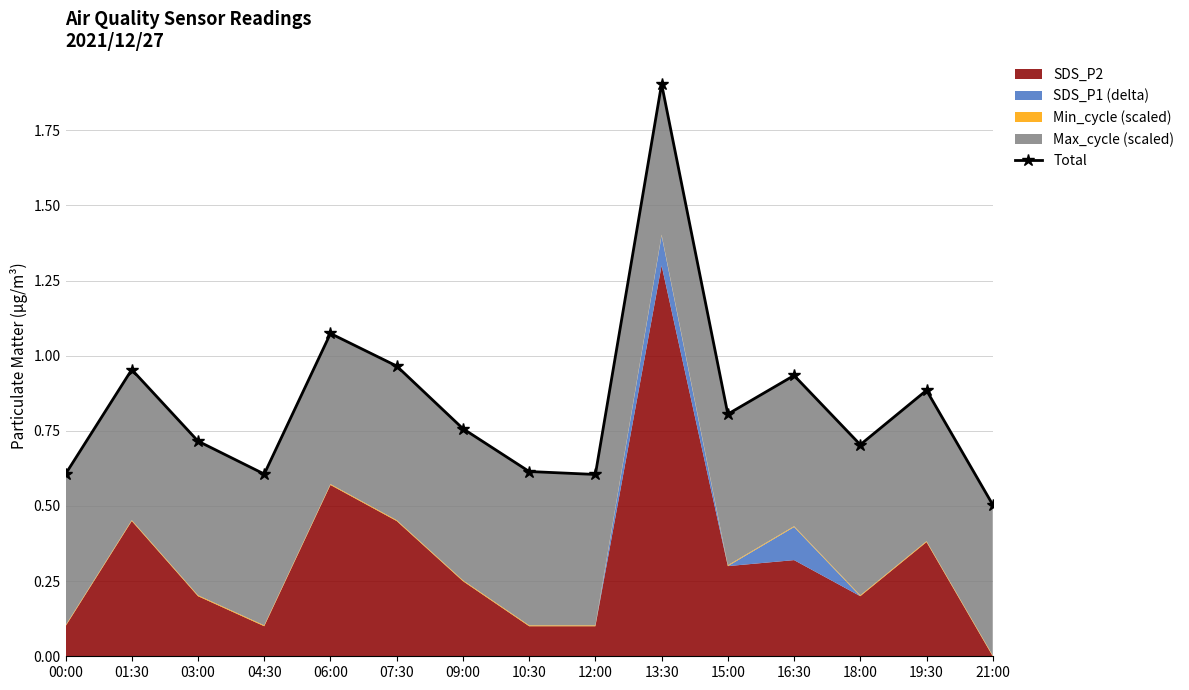

What is the value of the 6th point from the left?

1.0